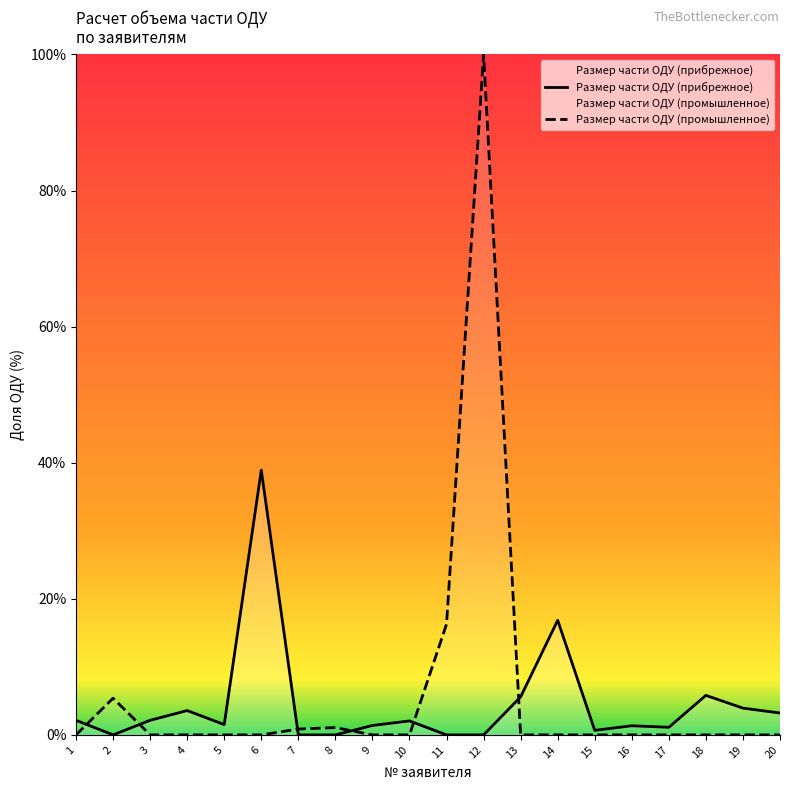

What are all the series names shown in the legend?

Размер части ОДУ (прибрежное), Размер части ОДУ (промышленное)